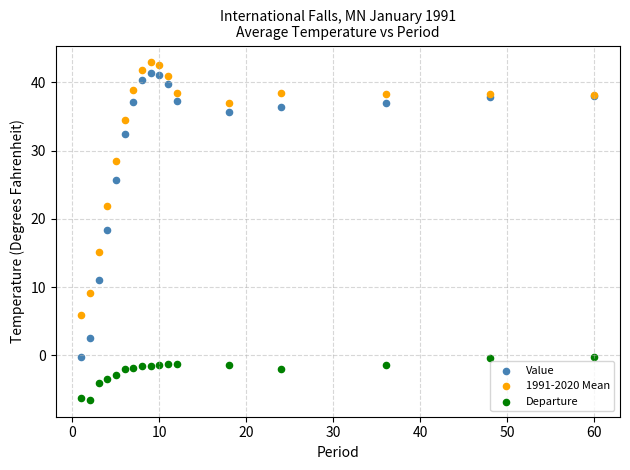

Which series has the largest Y range (max minus min)?

Value